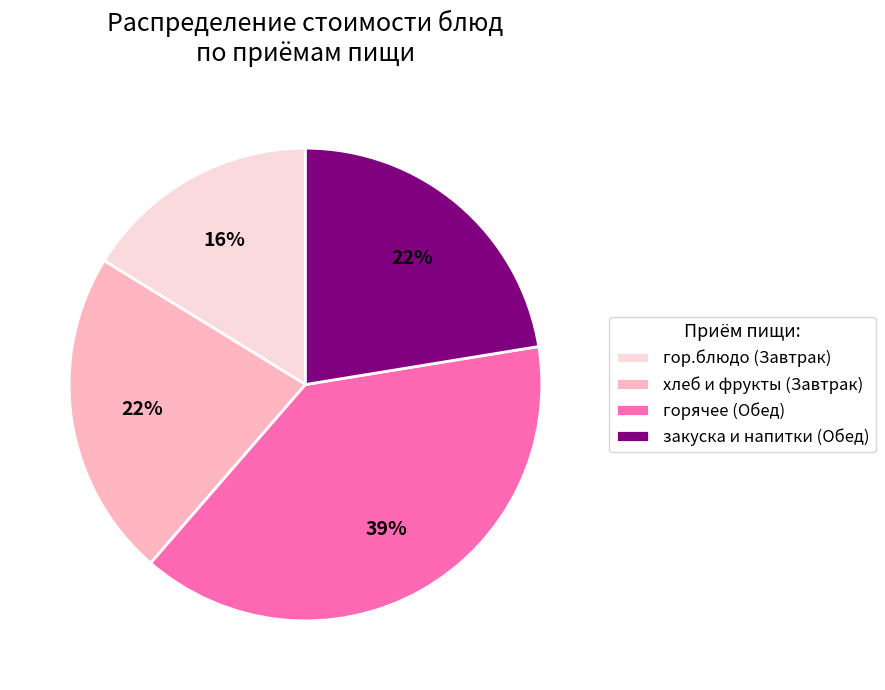

What is the smallest slice in the pie chart?

гор.блюдо (Завтрак)